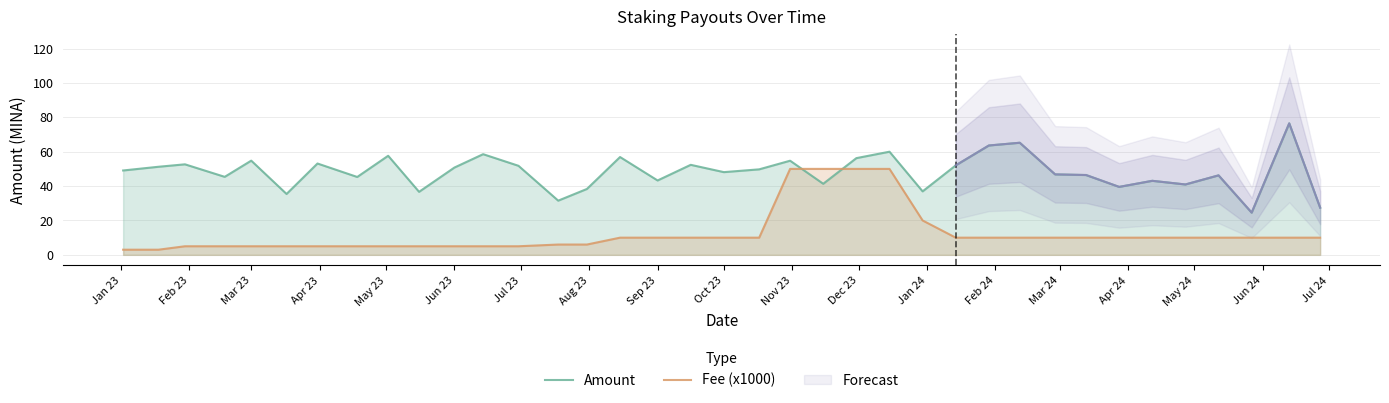

How many data points in Amount are less than 49?

18